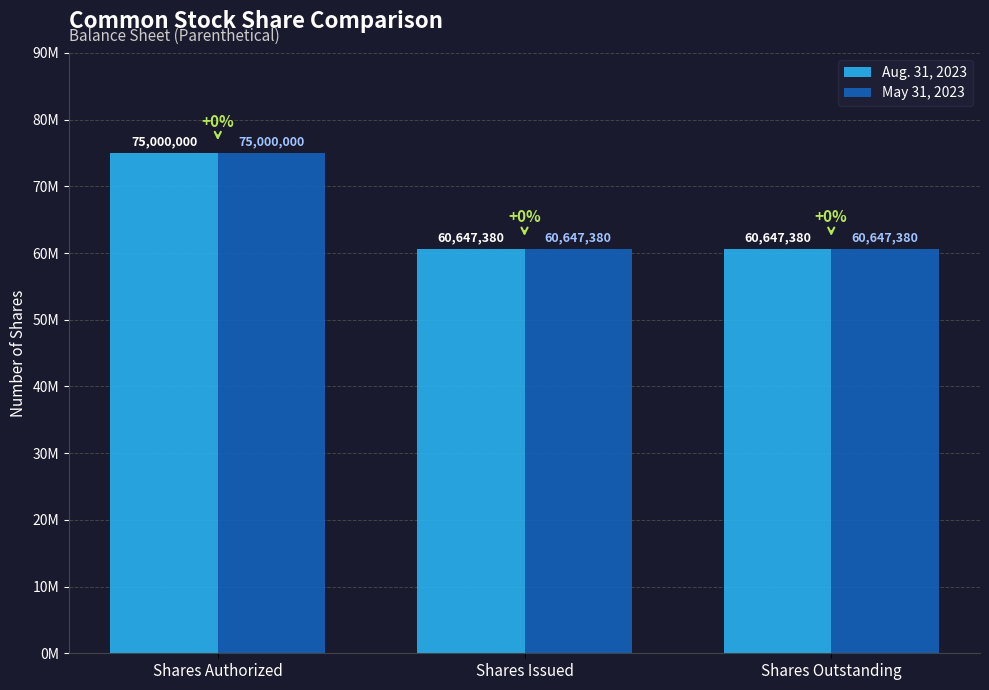

Are the bars grouped side by side (vs. stacked)?

Yes